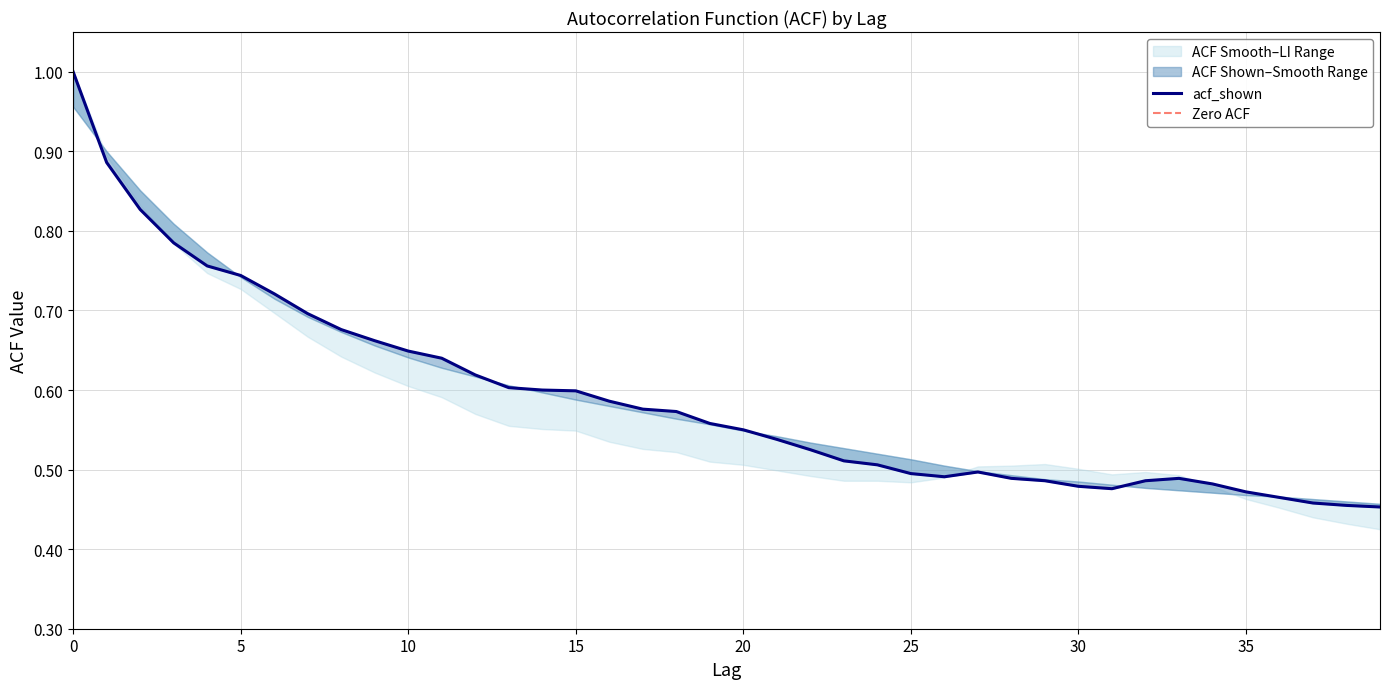

The value of acf_shown_smooth at 35 is 0.5. True or false?

True